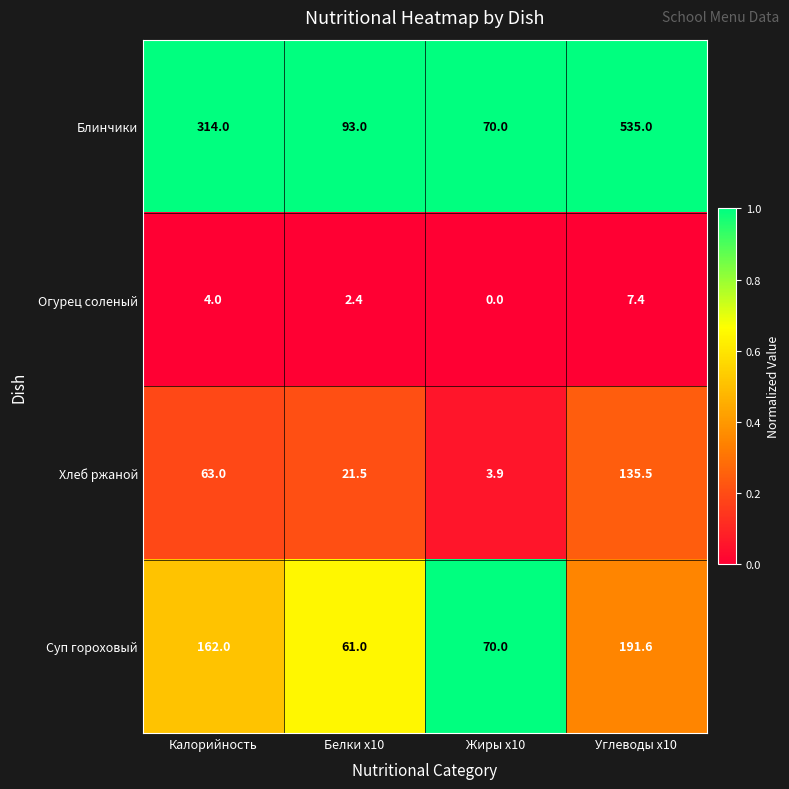

How many series are shown in this chart?

4